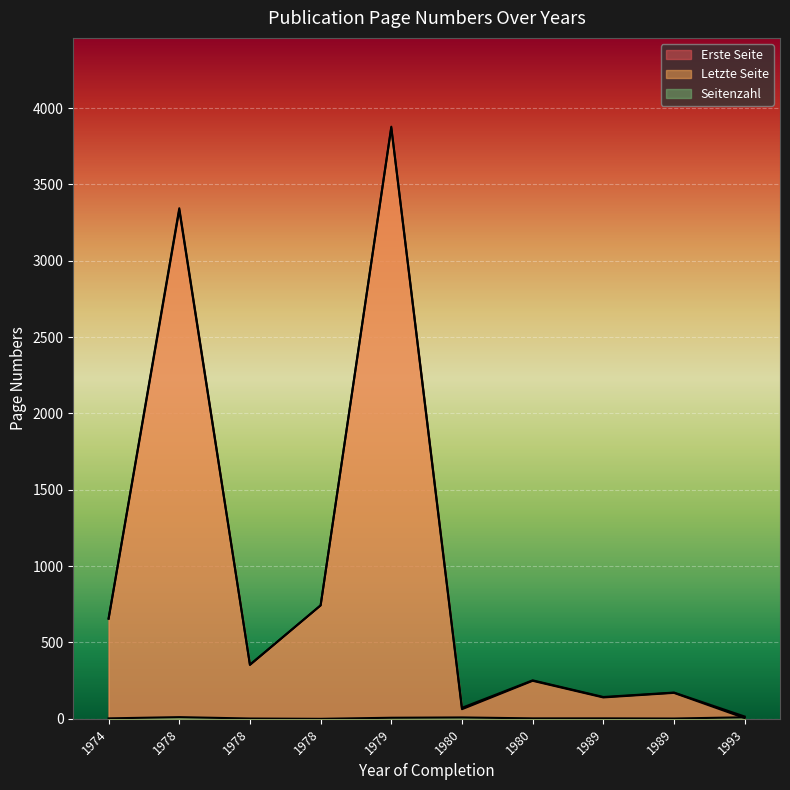

Between 1989 and 1993, which is larger?

1989